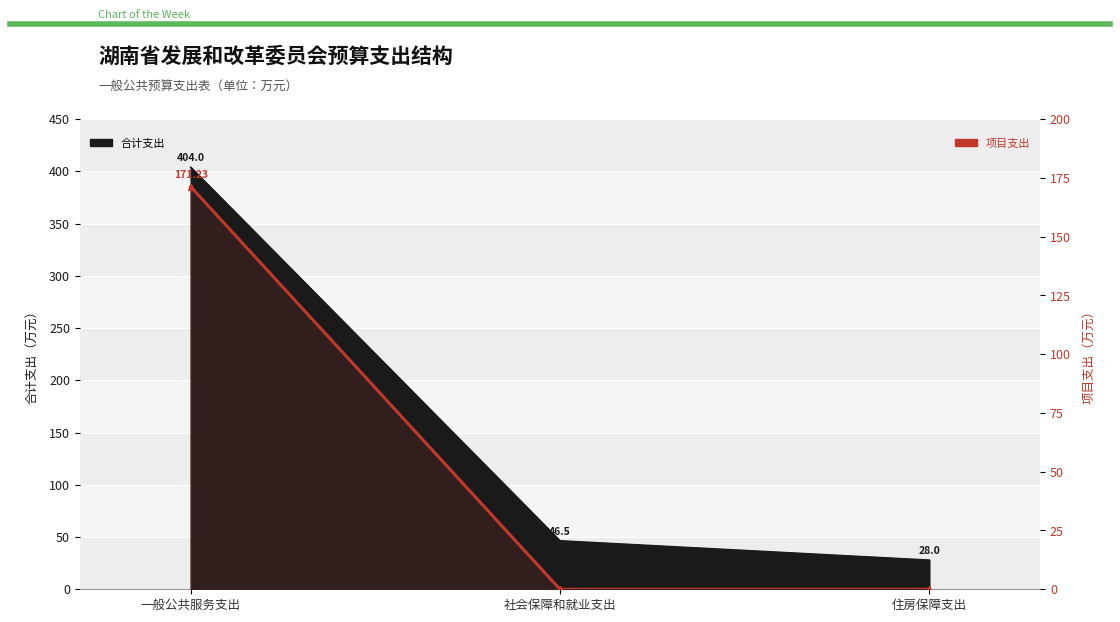

How many lines are shown in the chart?

1